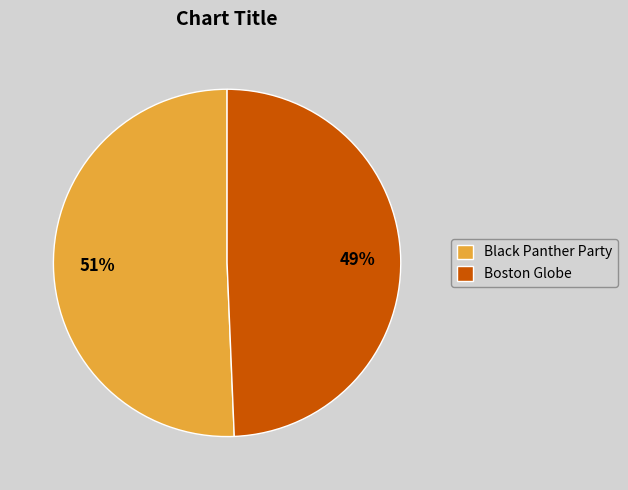

Does Black Panther Party represent more than half of the total?

Yes